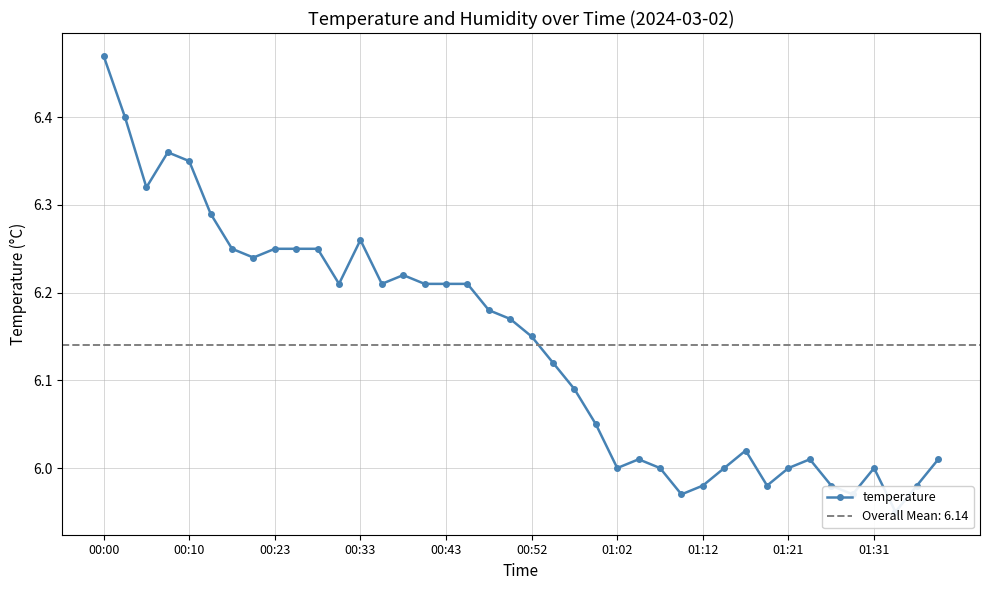

The value at 01:02 is 10.8. True or false?

False